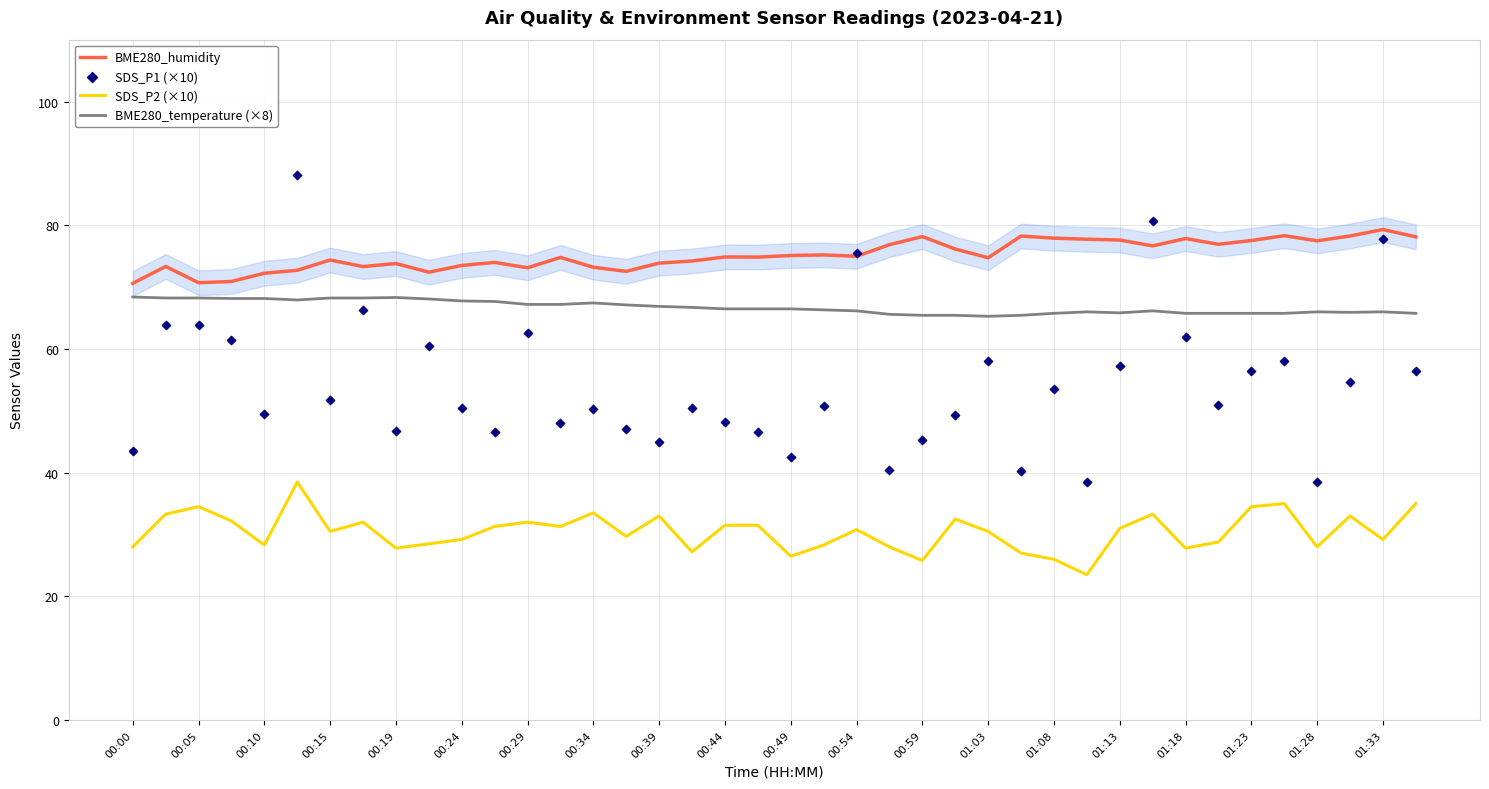

True or false: BME280_humidity and BME280_temperature (×8) cross at least once.

False